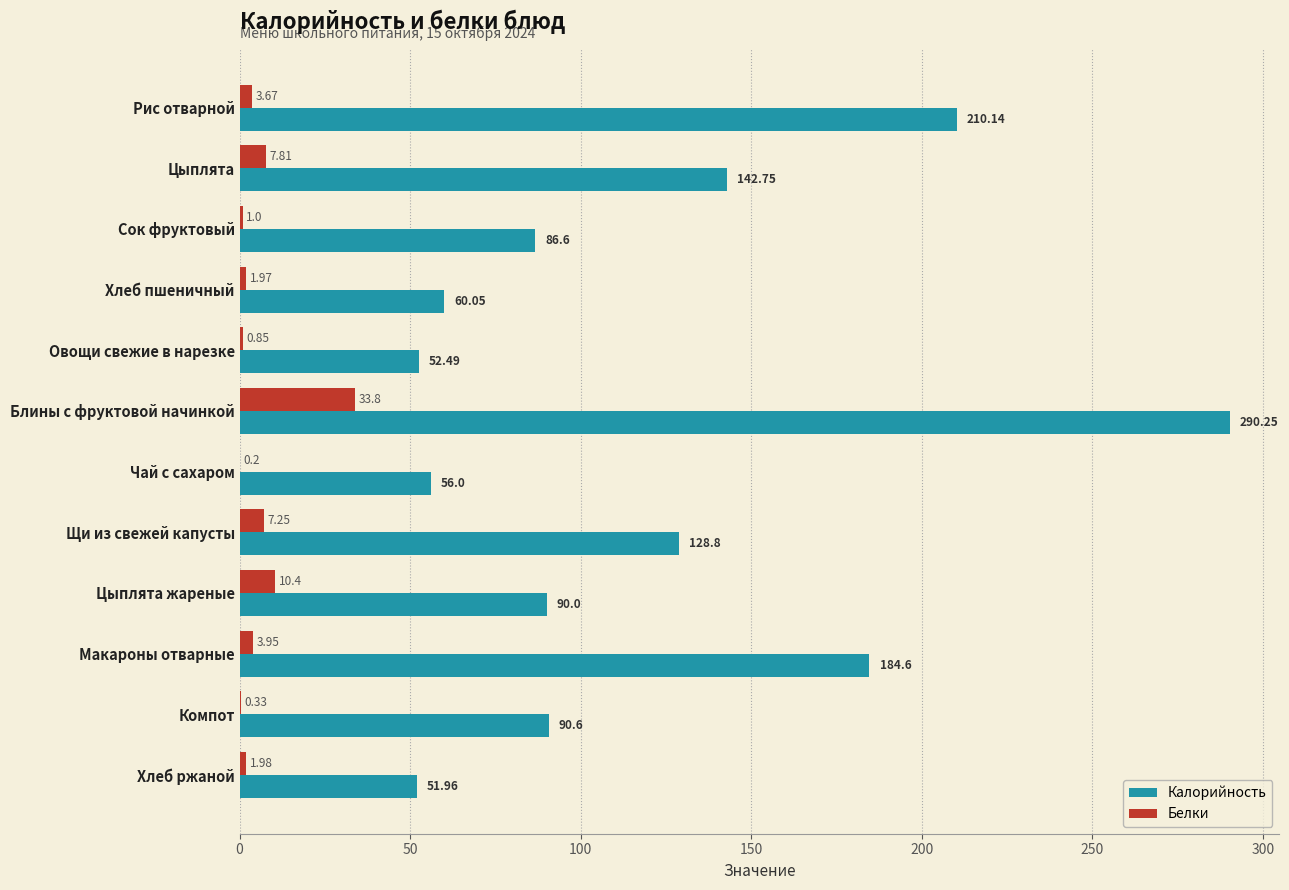

What is the sum of all Белки values?

73.2